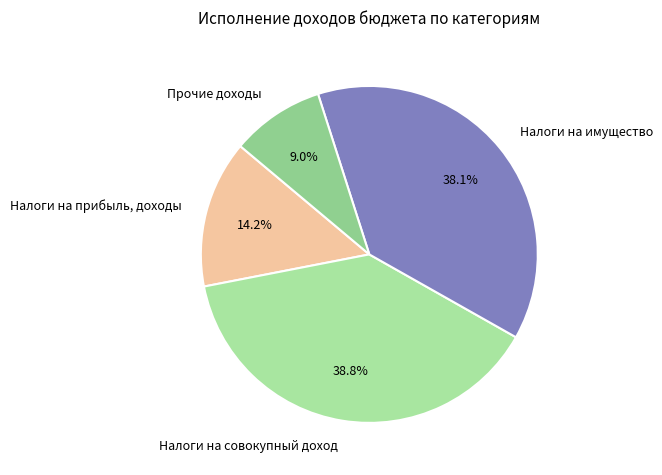

To the nearest percent, what is the combined percentage of Налоги на имущество and Налоги на совокупный доход?

77%